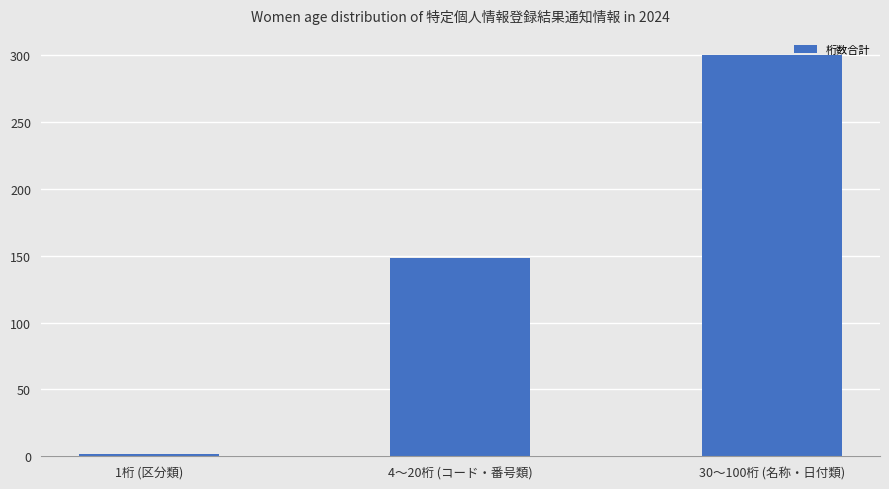

How many values are below 148?

1